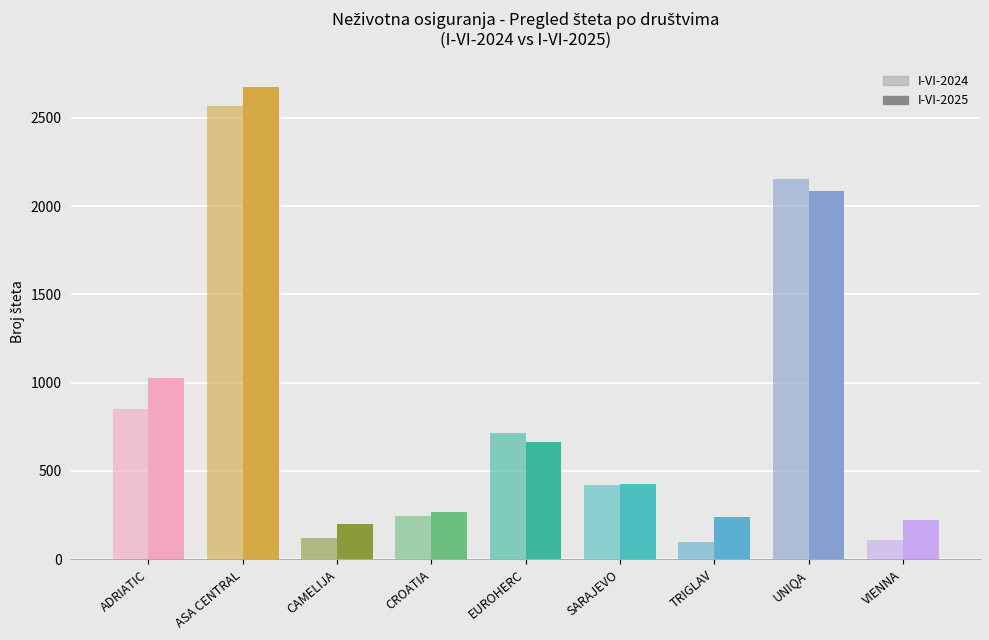

Does the chart contain any negative values?

No